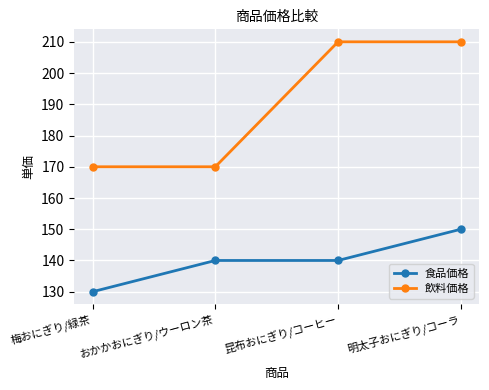

Count the number of categories in the chart.

4